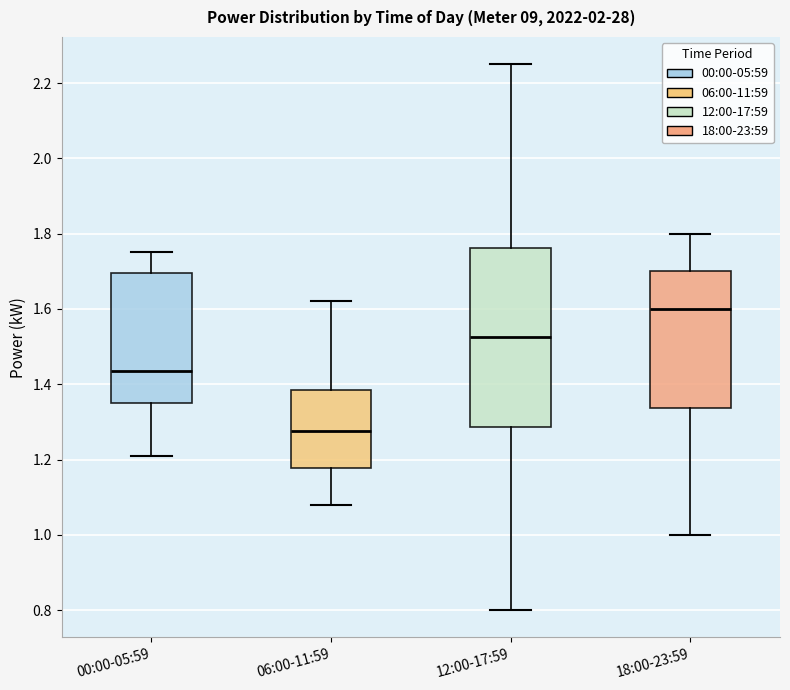

Where is the upper edge of the box for 06:00-11:59 on the y-axis? The values are not printed on the chart, so give them approximately, as read against the axis.

1.38